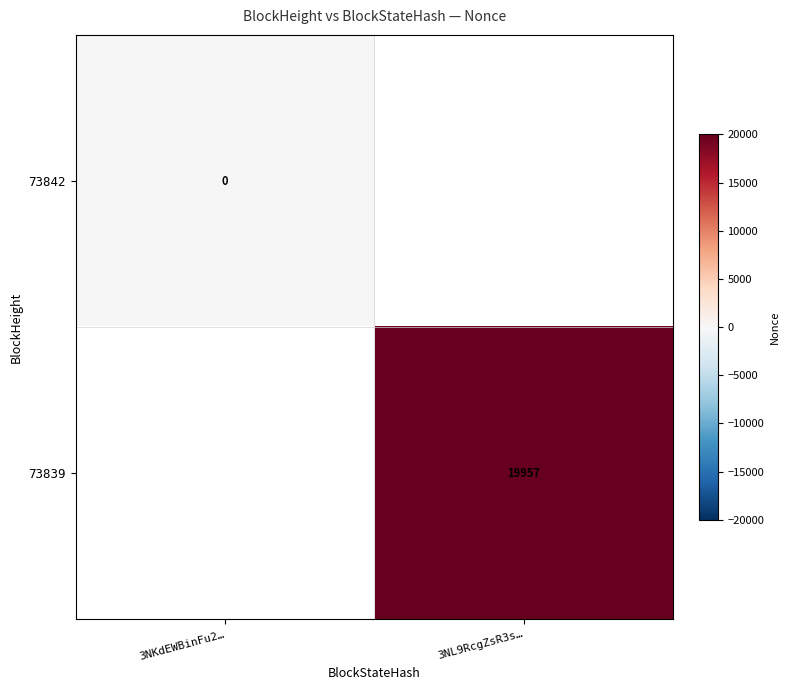

At how many categories does at least one series exceed 10503?

1